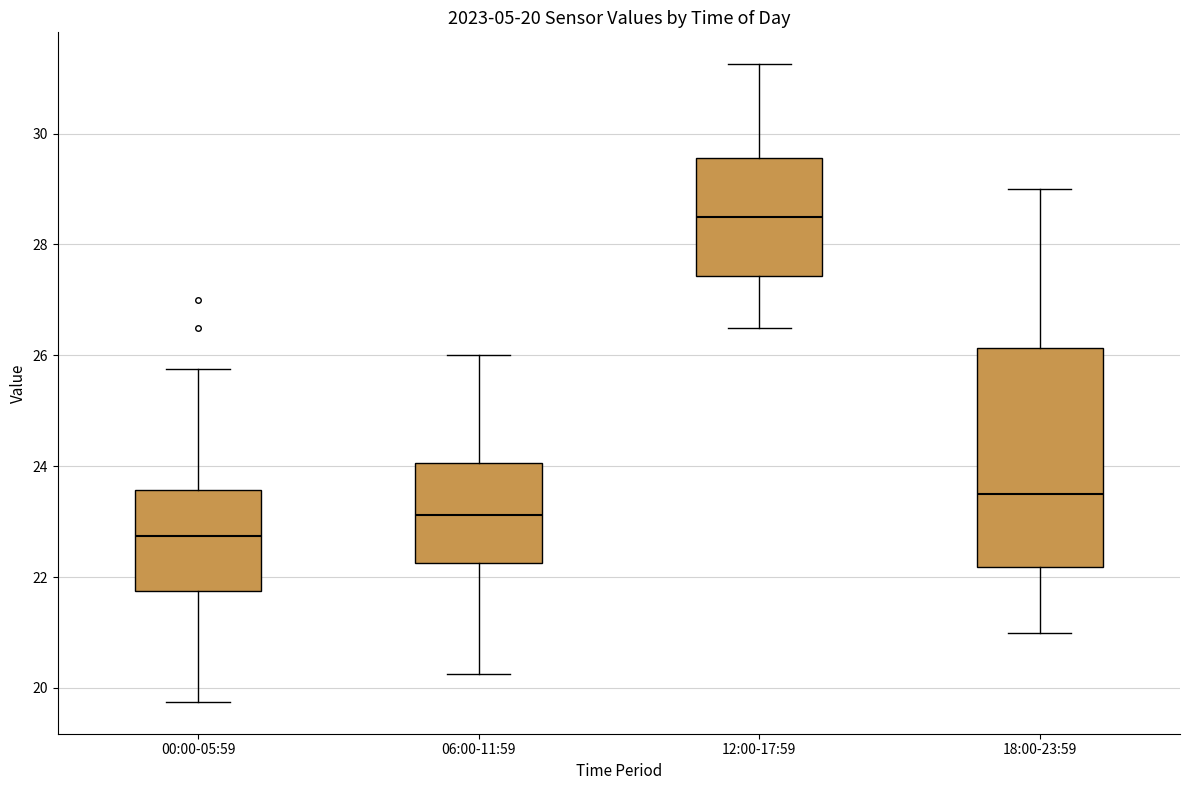

Comparing the boxes themselves (not the whiskers), which one is the tallest?

18:00-23:59